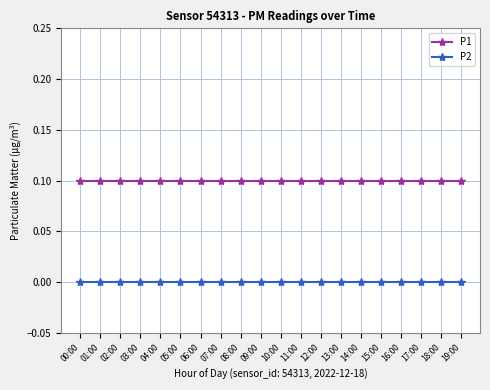

True or false: P2 and P1 cross at least once.

False